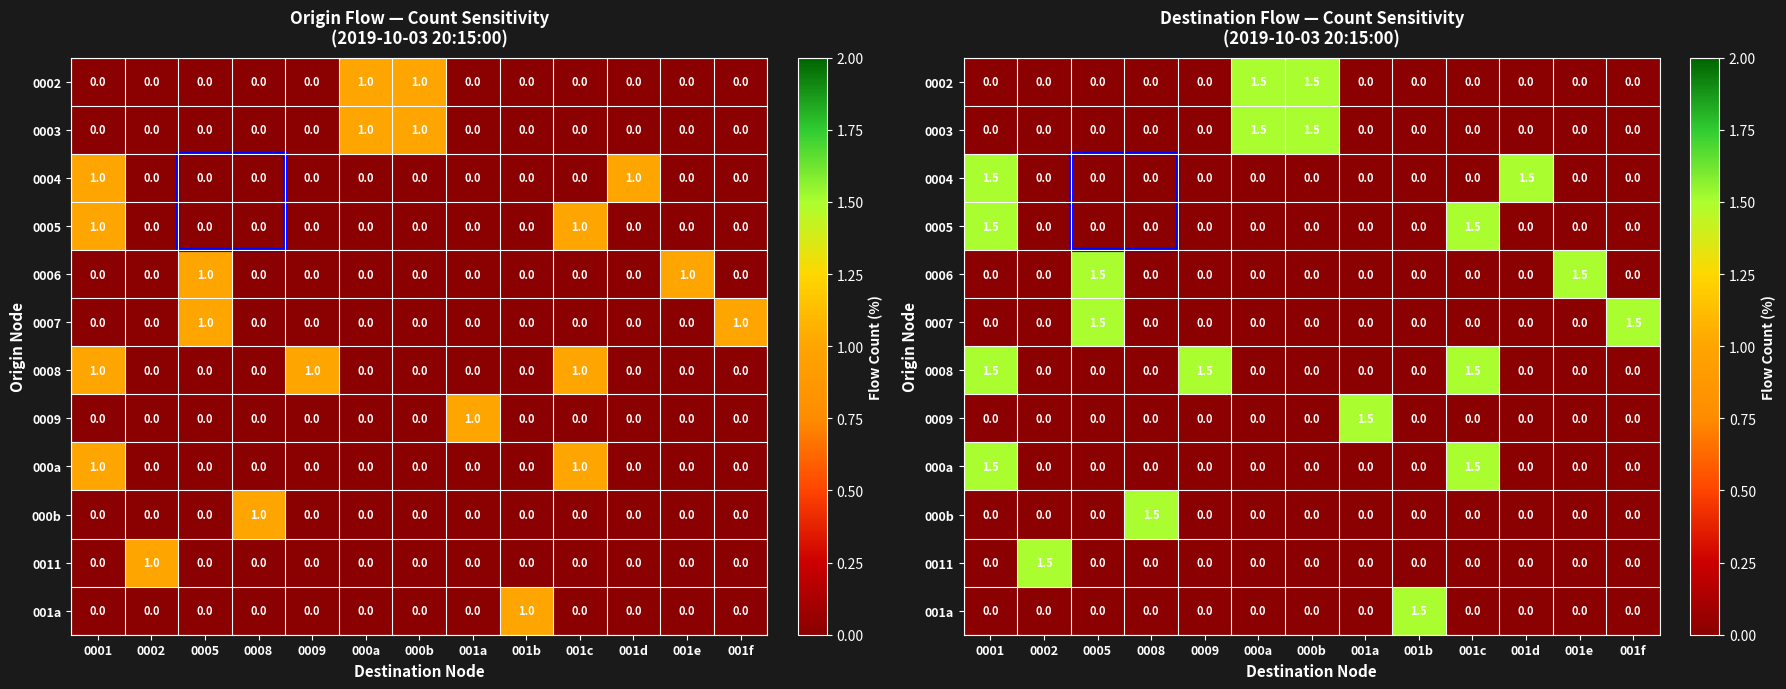

At which category is the sum across all series the highest?

0001